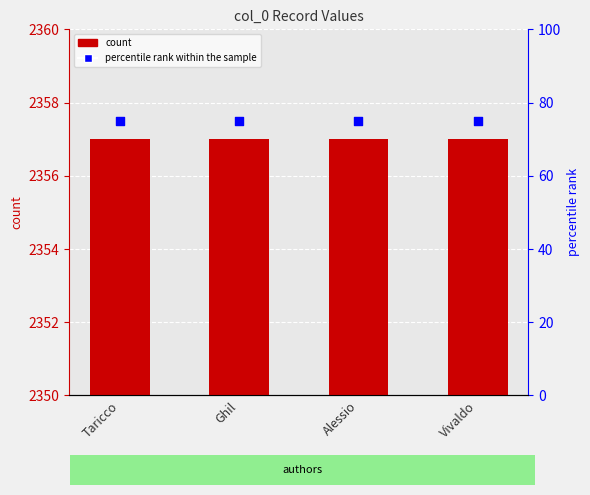

At how many categories does at least one series exceed 704?

4